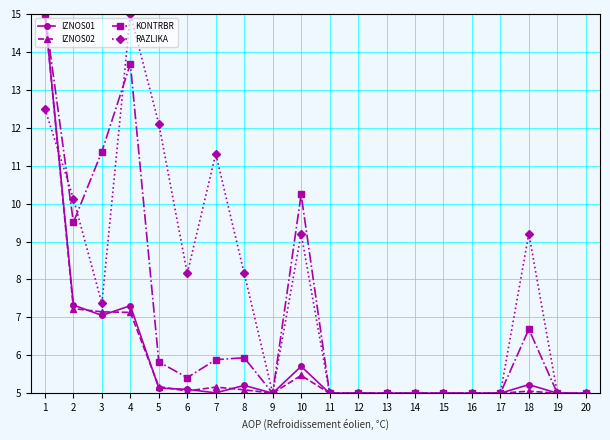

What is the smallest value displayed?

5.0